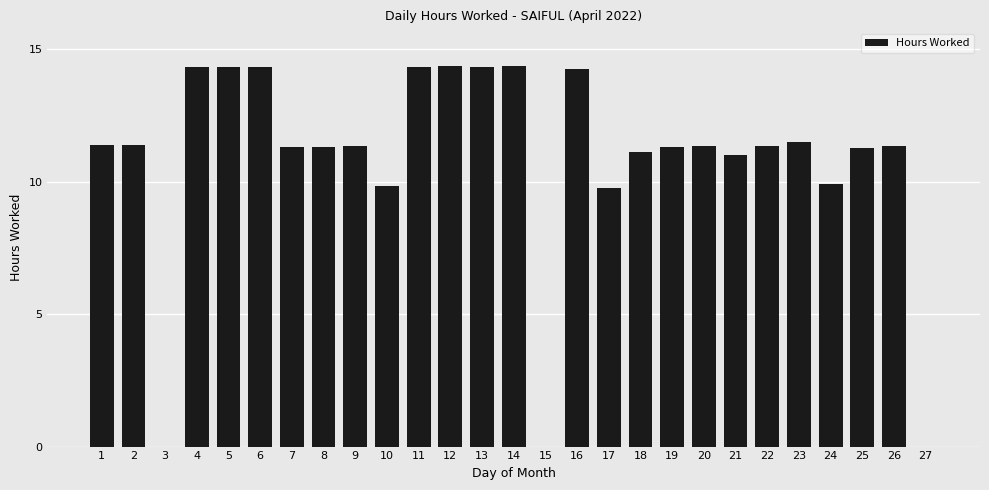

True or false: the data shows 2.7 at 20.

False